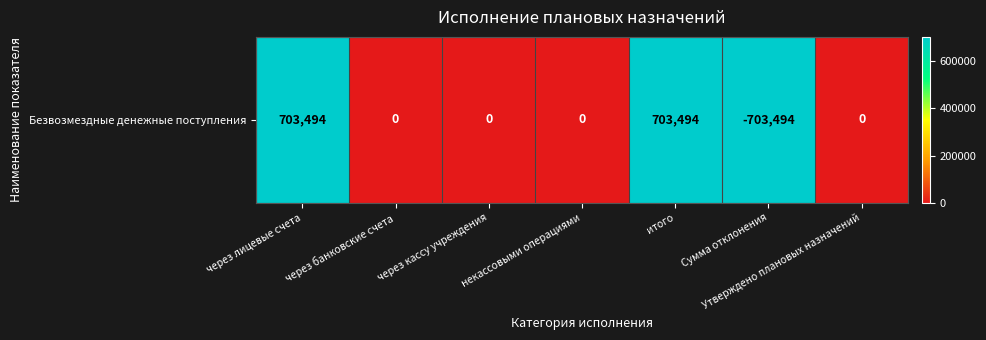

At which category does the chart reach its peak across all series?

через лицевые счета